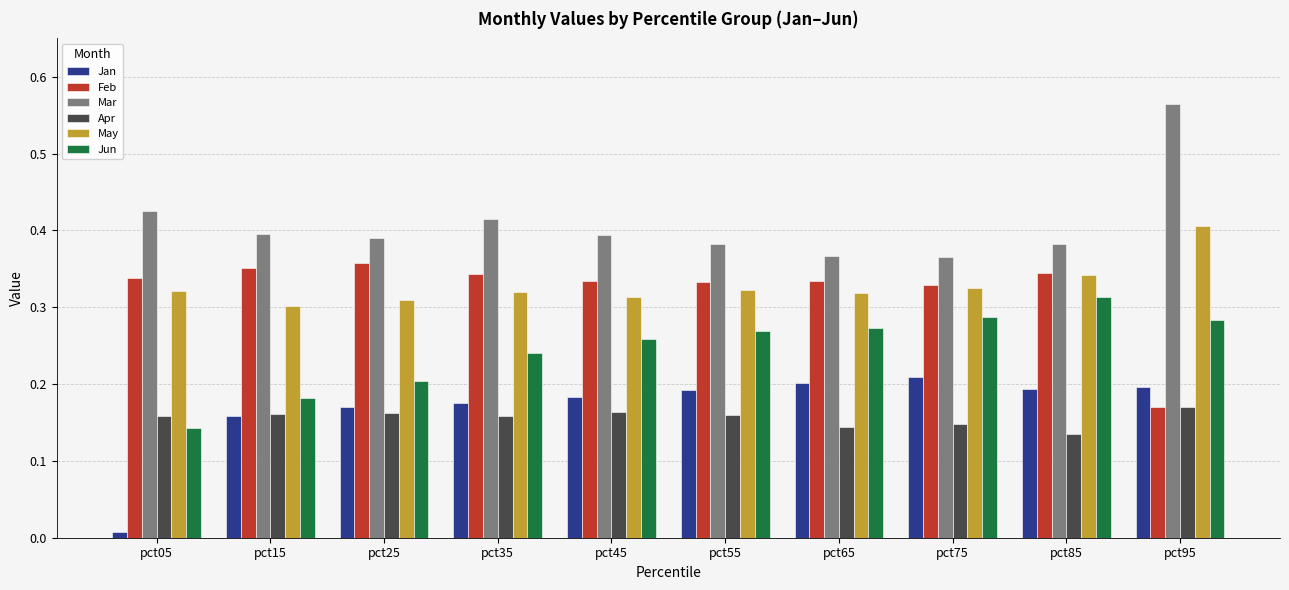

At pct45, list the series in order from largest to smallest.

Mar, Feb, May, Jun, Jan, Apr